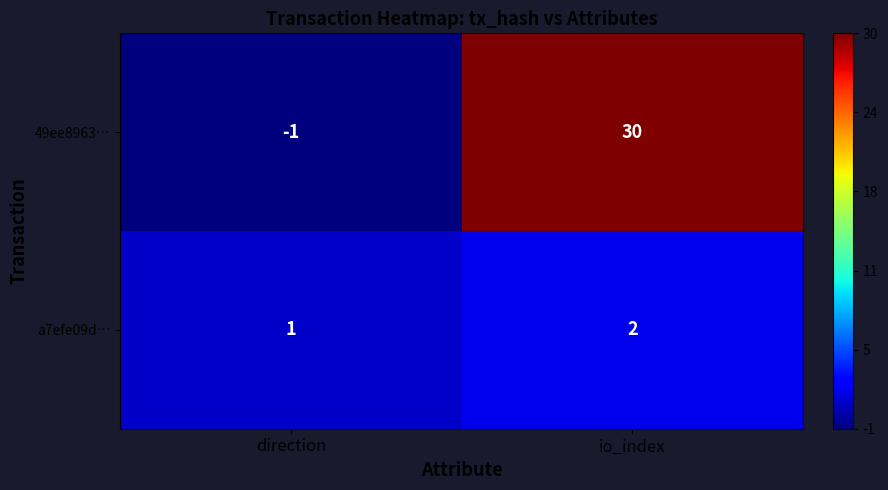

The value of 49ee8963… at io_index is 40. True or false?

False